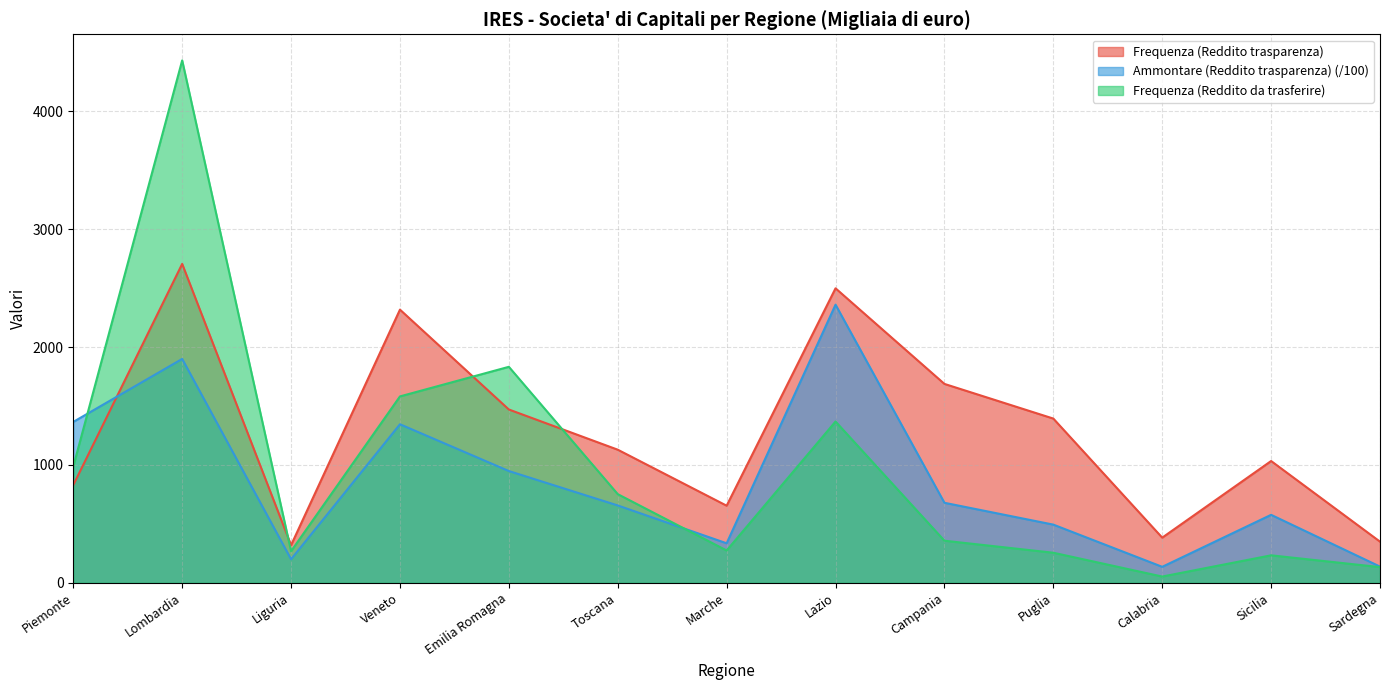

What is the greatest value displayed?

4431.0